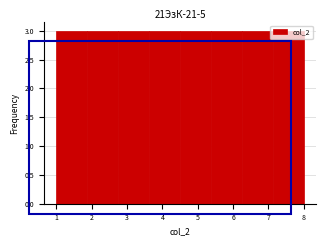

Reading left to right, transcribe this chart: for each bar, give the range it covers on the x-axis and its height. Neither the bar edges nor the heights are printed on the chart, so give them approximately, as read against the axes.

1.0 to 1.9: 3
1.9 to 2.8: 3
2.8 to 3.6: 3
3.6 to 4.5: 3
4.5 to 5.4: 3
5.4 to 6.3: 3
6.3 to 7.1: 3
7.1 to 8.0: 3